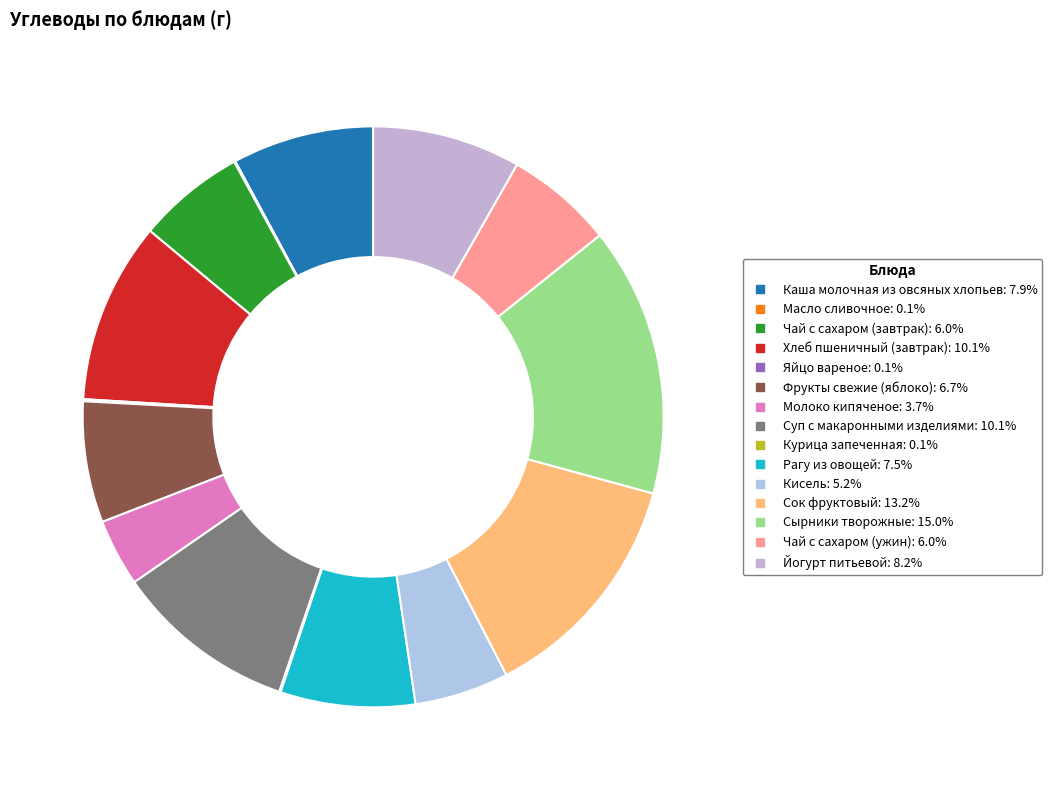

Is there a majority slice in this chart?

No